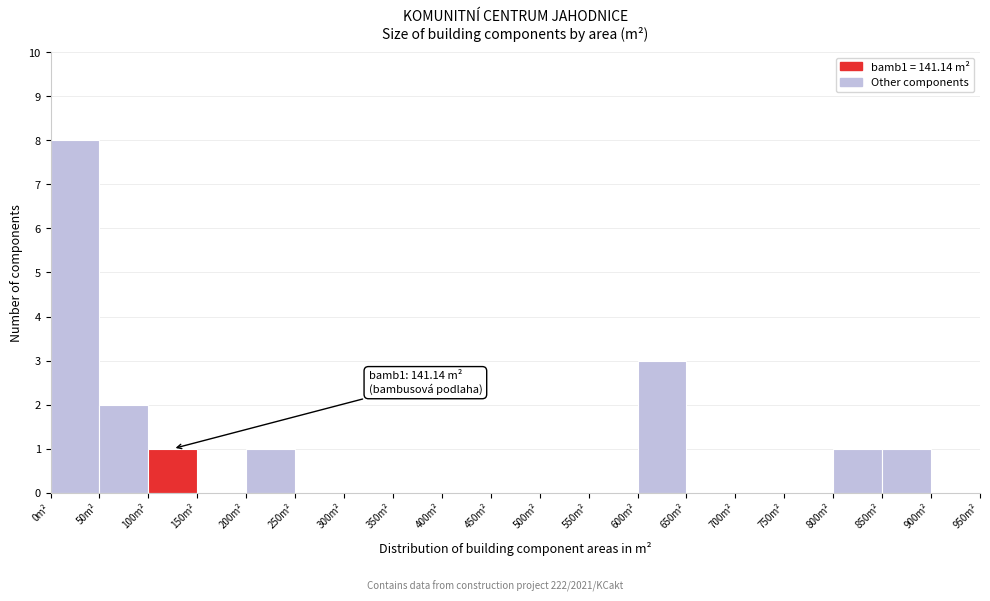

Which range on the x-axis has the tallest bar?

0 to 50